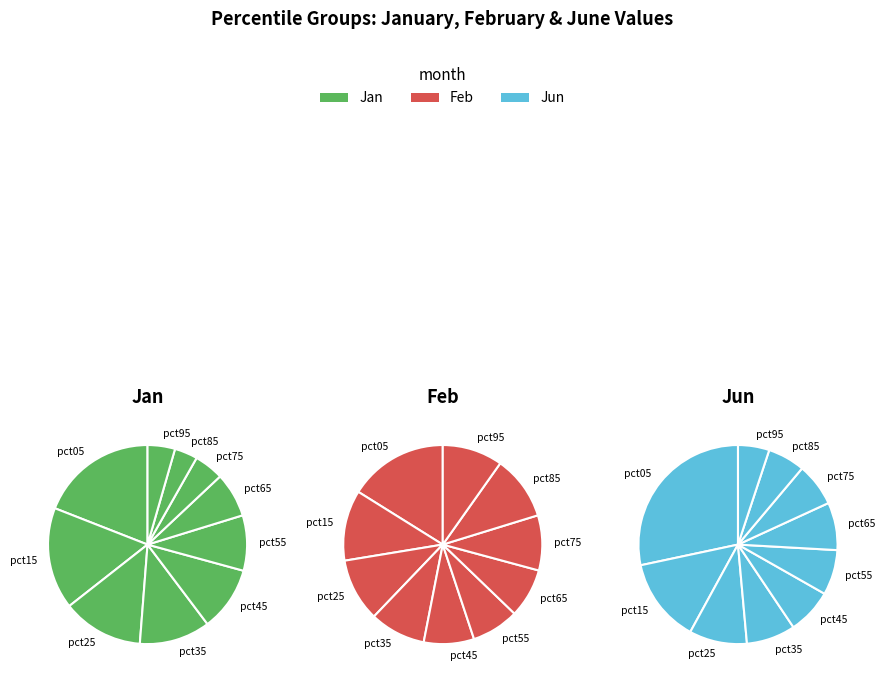

Is it true that pct55 is 9% of the pie?

True